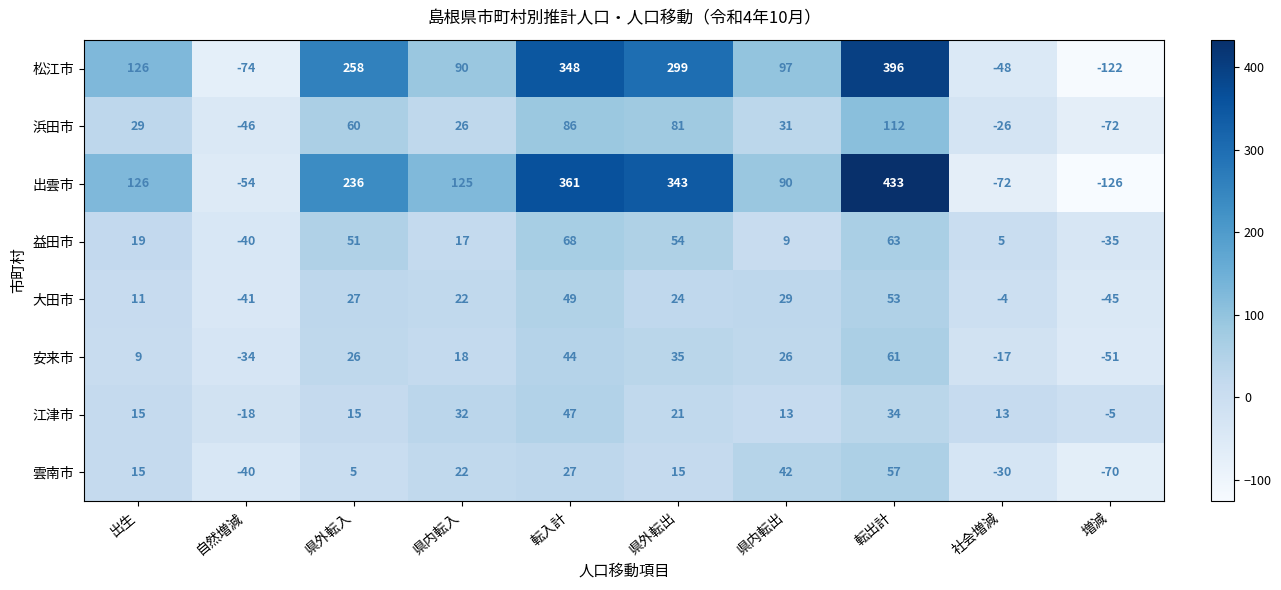

Rank the series by their maximum value, from lowest to highest.

江津市, 大田市, 雲南市, 安来市, 益田市, 浜田市, 松江市, 出雲市